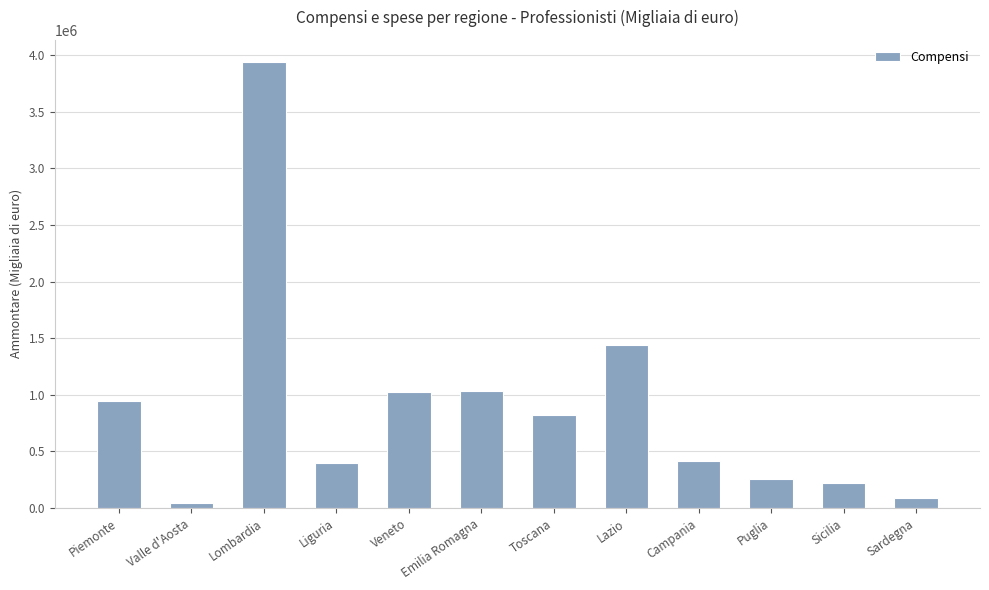

What is the greatest value displayed?

3939703